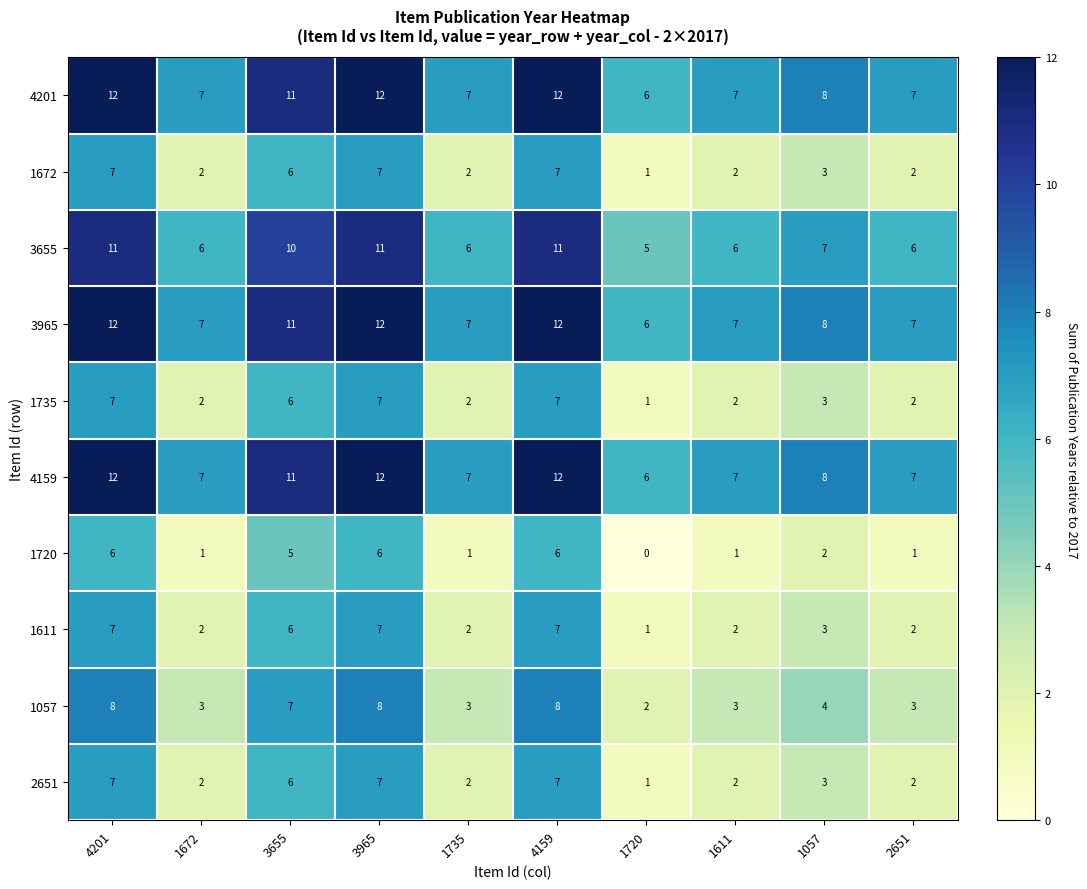

What is the greatest value displayed?

12